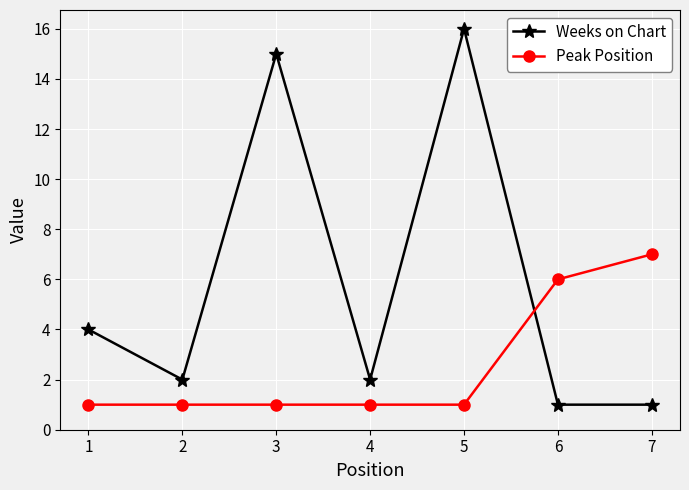

At which label does Weeks on Chart first exceed 2?

1